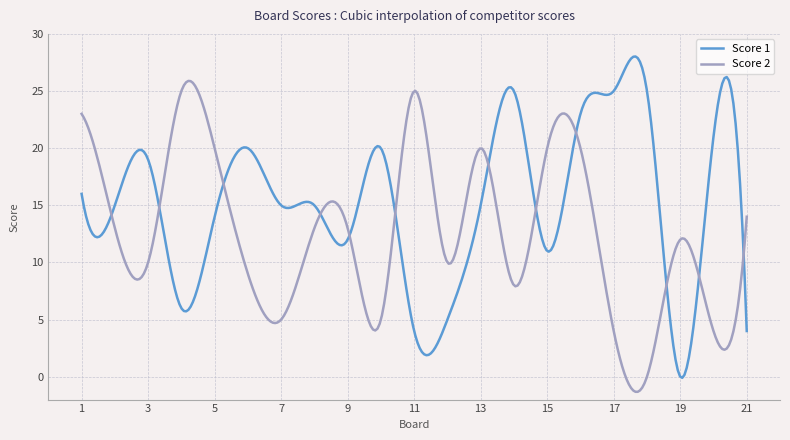

What is the maximum value shown in the chart?

28.0